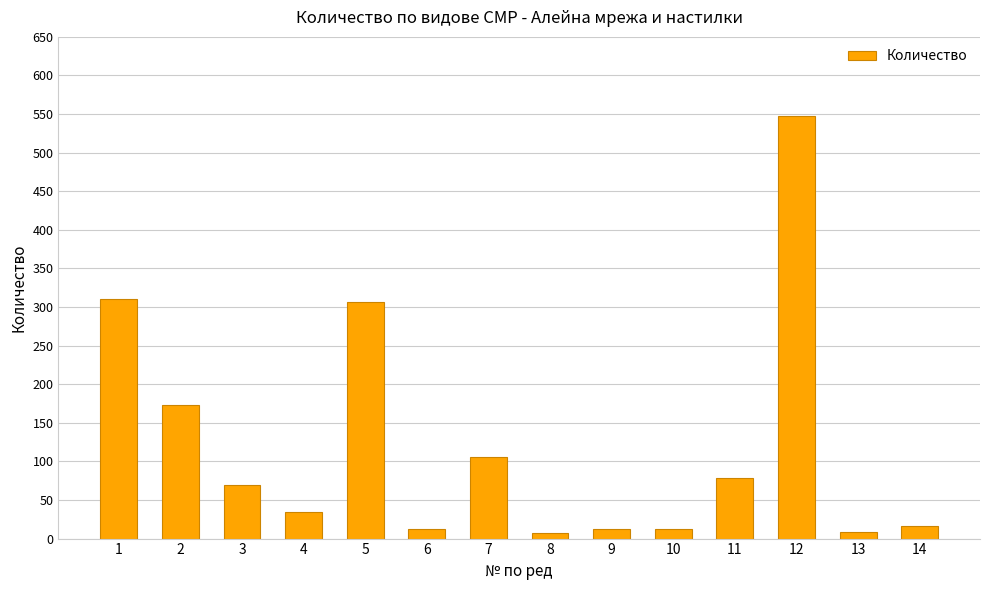

True or false: the data shows 8 at 13.

True